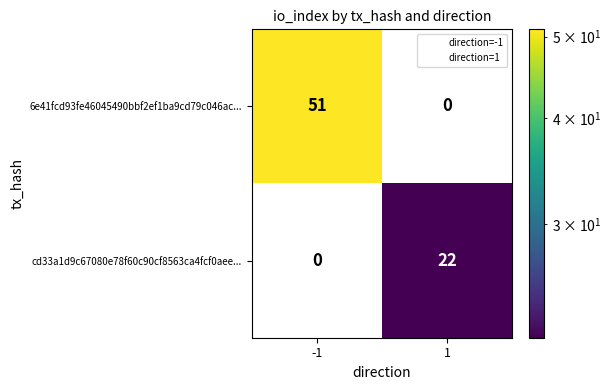

How many data points does each series have?

2